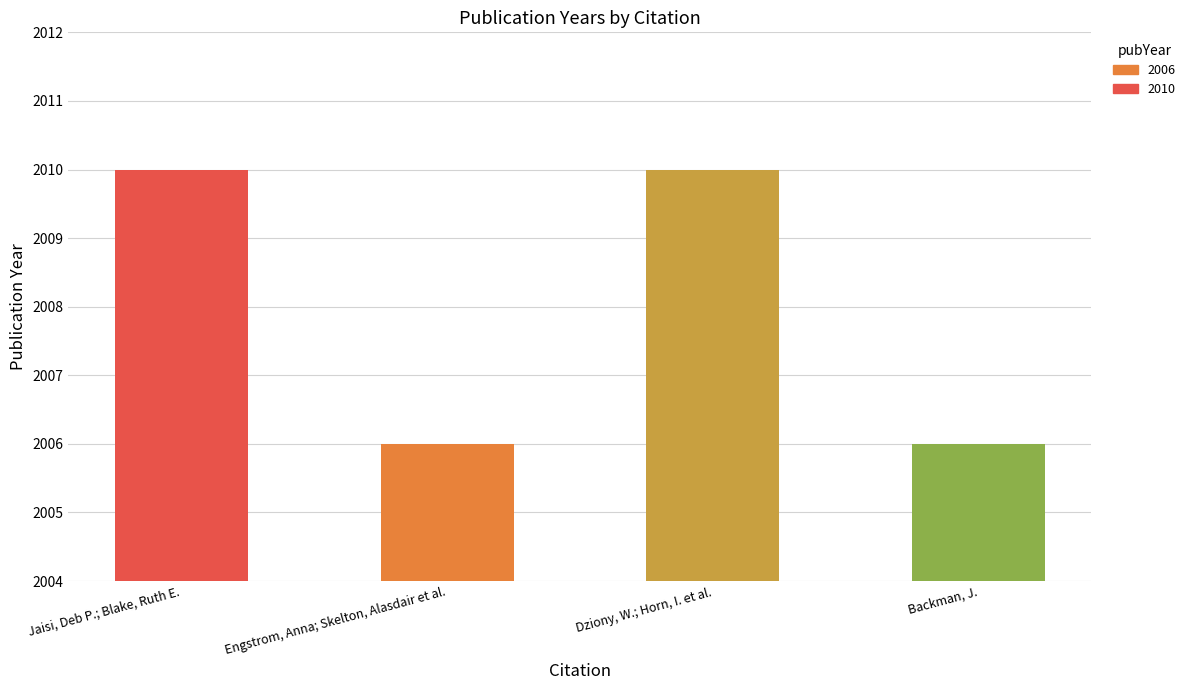

Count the number of categories in the chart.

4